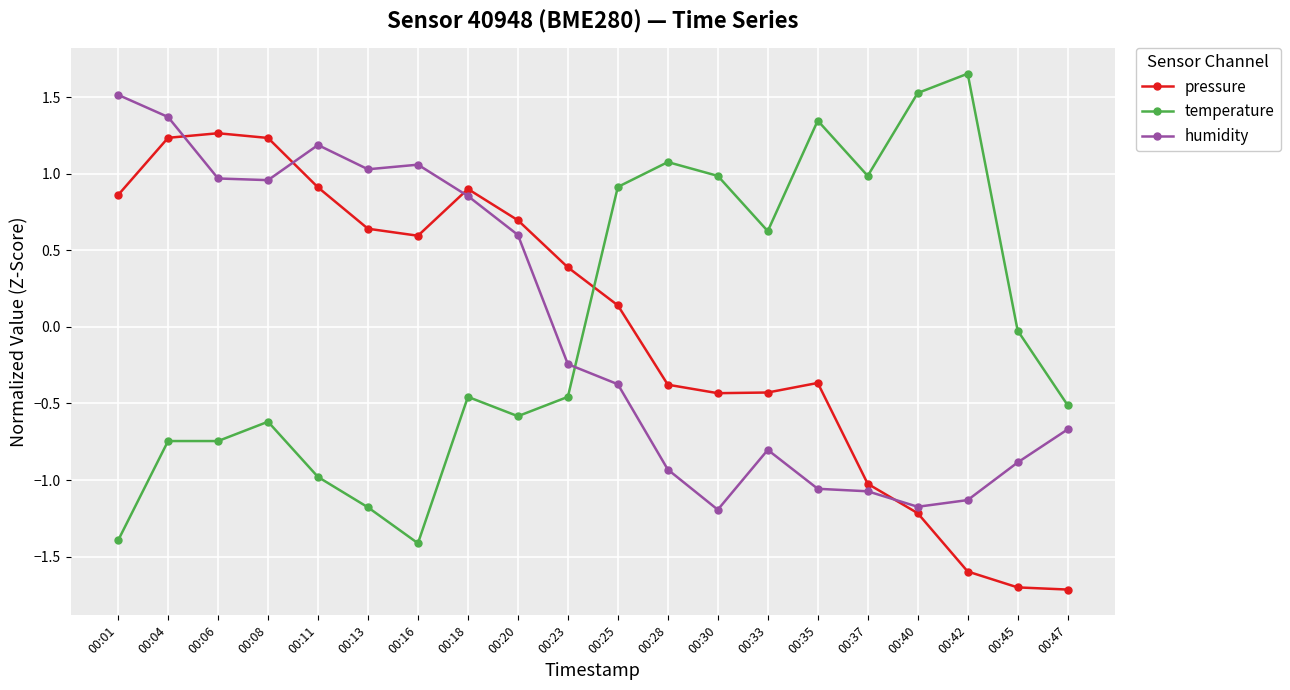

How many values in temperature are below zero?

12